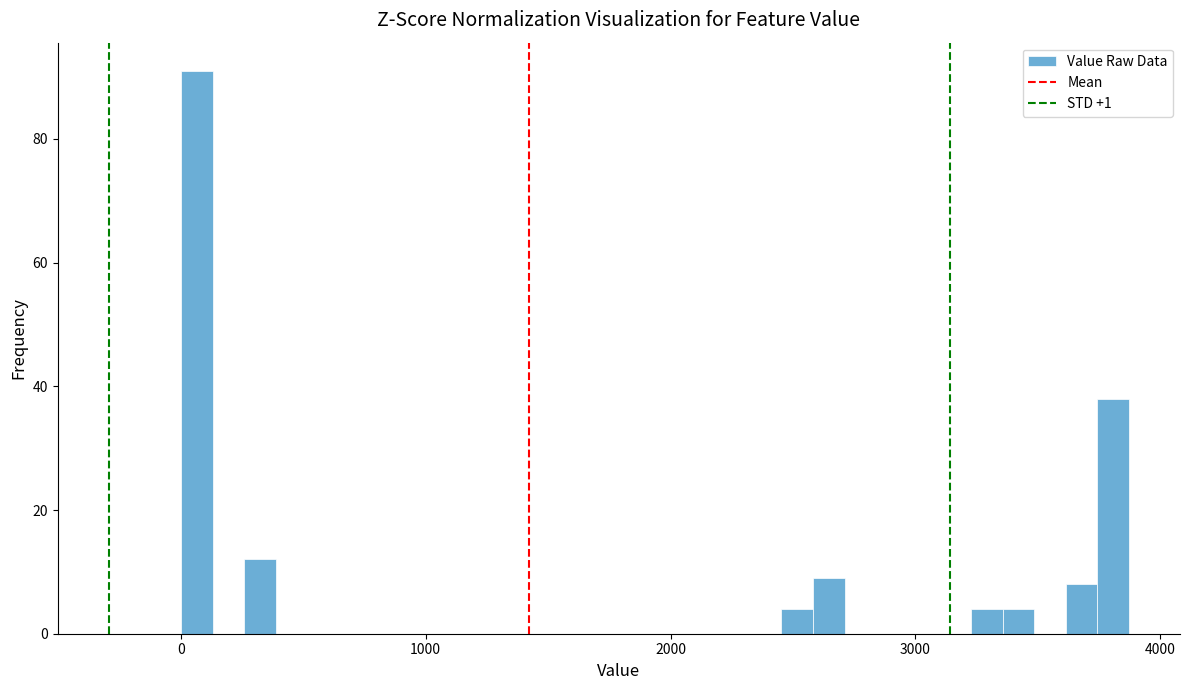

Read against the x-axis, roughly where is the centre of the tallest bar?

100